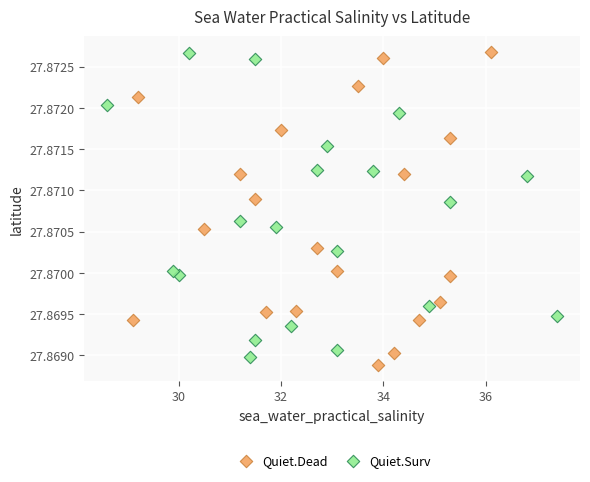

What are all the series names shown in the legend?

Quiet.Dead, Quiet.Surv